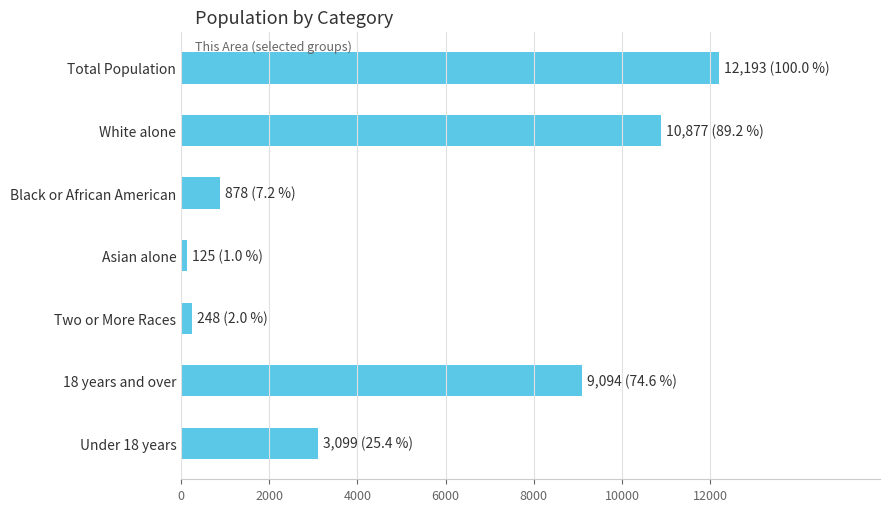

Between Total Population and Two or More Races, which is larger?

Total Population